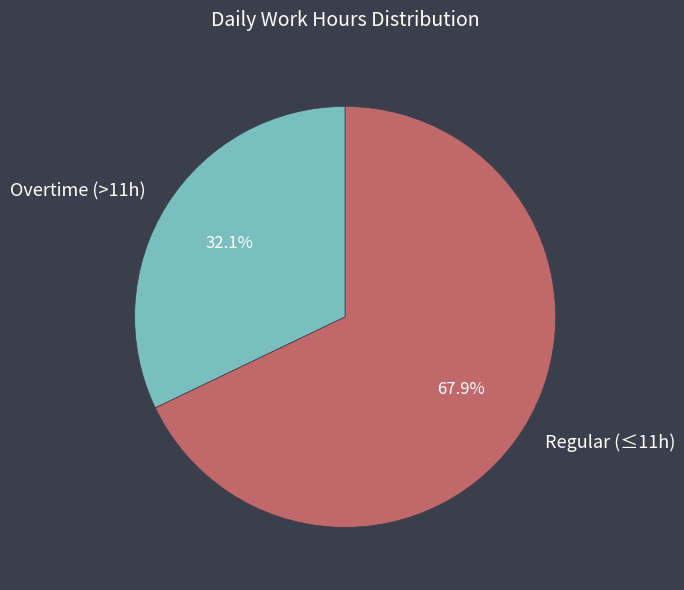

Approximately how many times larger is the value at Overtime (>11h) compared to Regular (≤11h)?

0.5